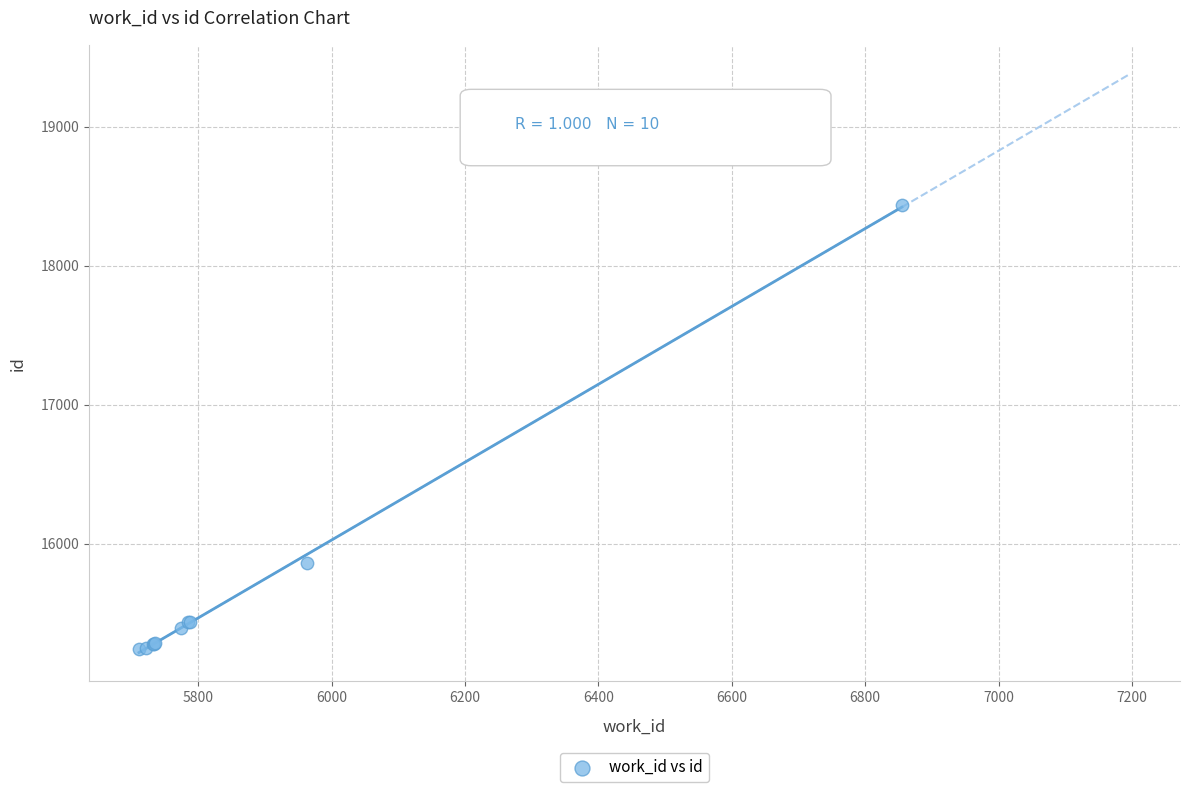

What Y value in the scatter plot is closest to 16835?

15863